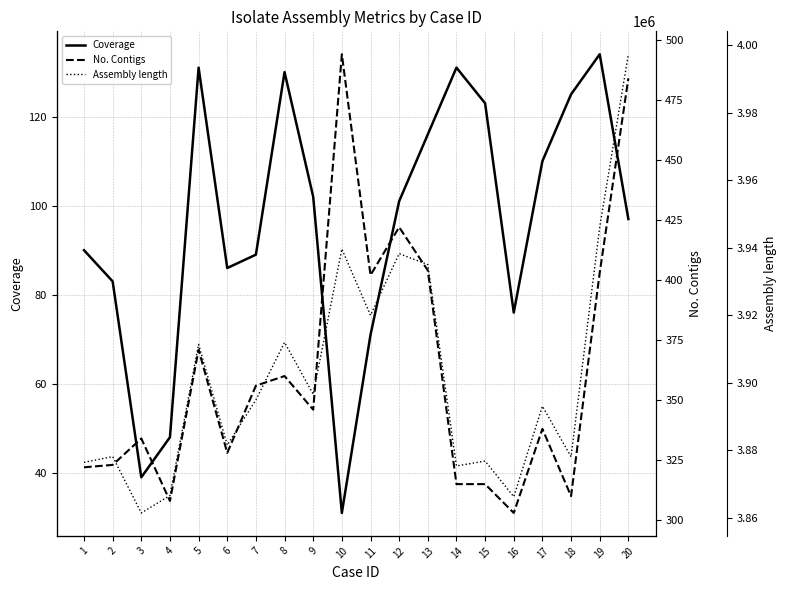

Where is No. Contigs nearest to the value 398?

11